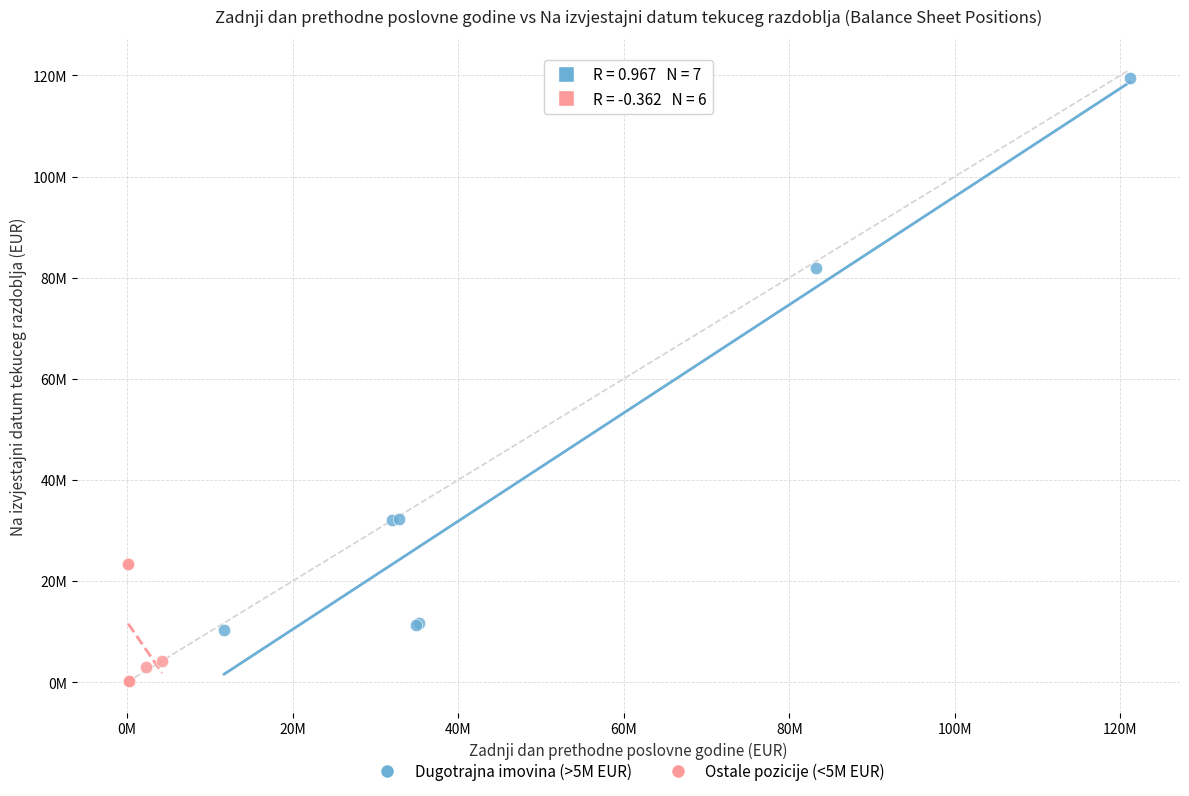

Which series reaches the maximum Y coordinate?

Dugotrajna imovina (>5M EUR)